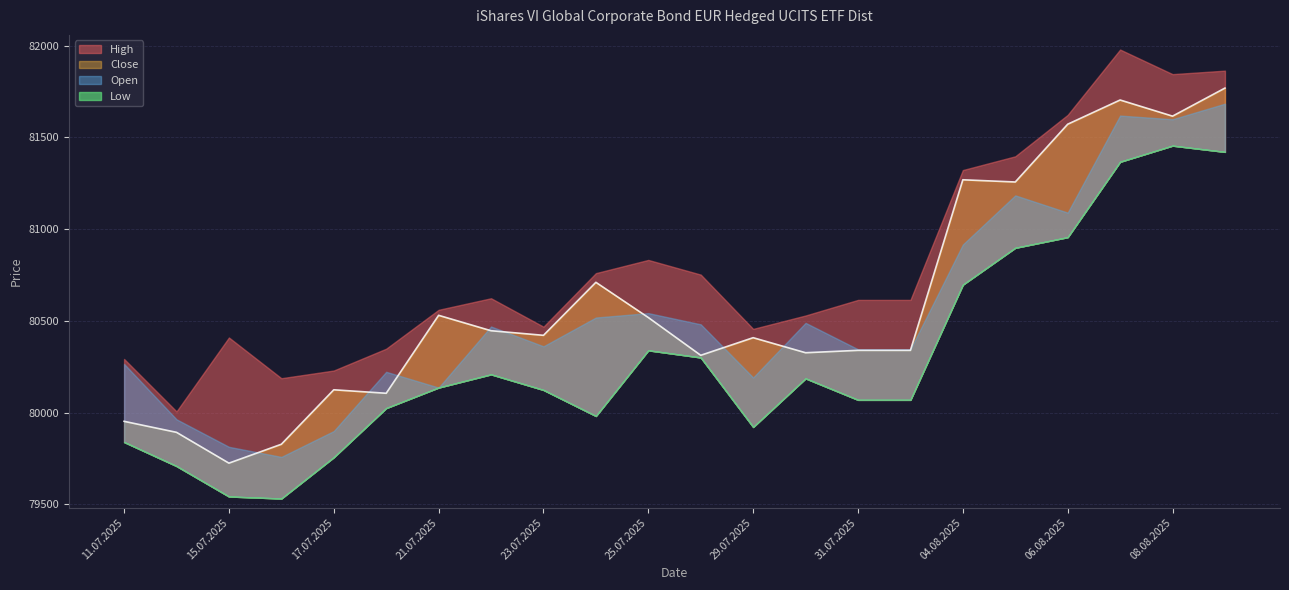

Rank the series at 22.07.2025 from lowest to highest value.

Low, Close, Open, High